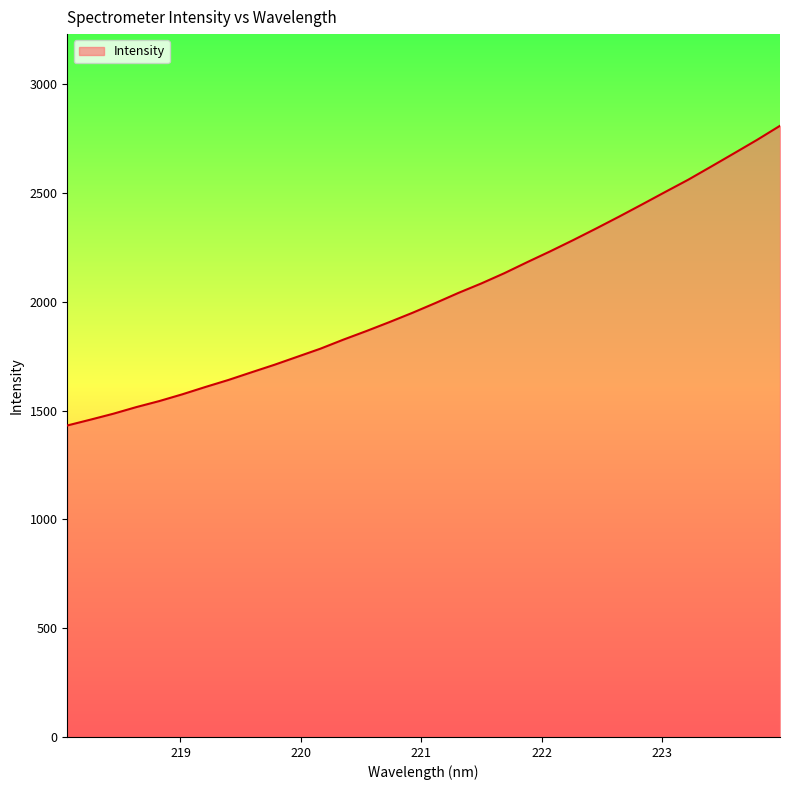

What is the smallest value displayed?

1432.0